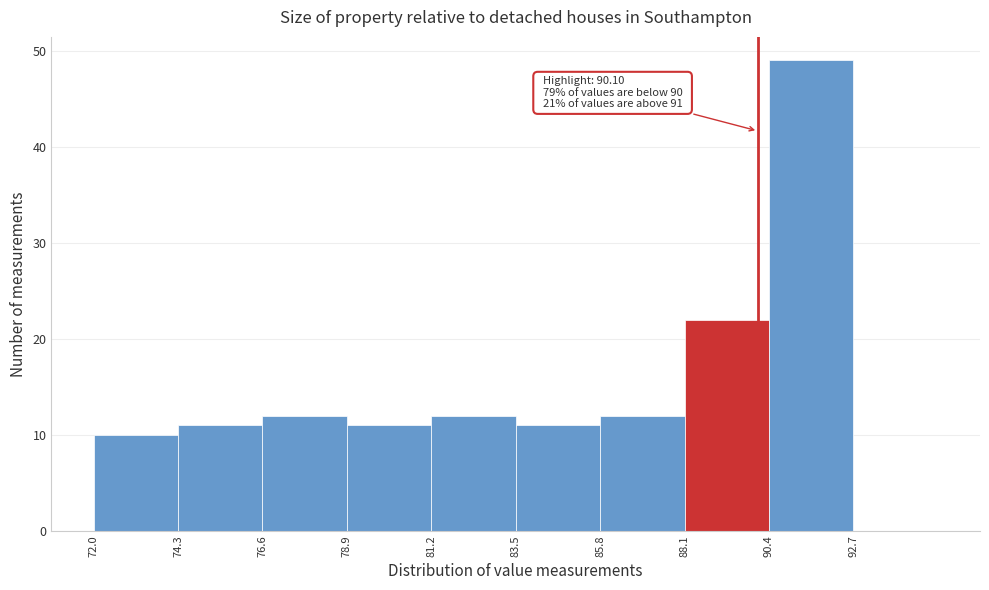

Over which range of the x-axis is the bar tallest?

90.4 to 92.7